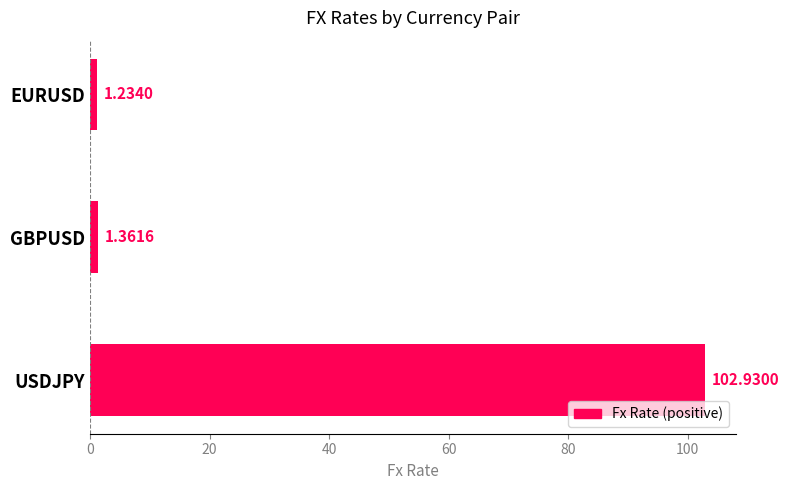

Which label corresponds to the smallest value in the chart?

EURUSD